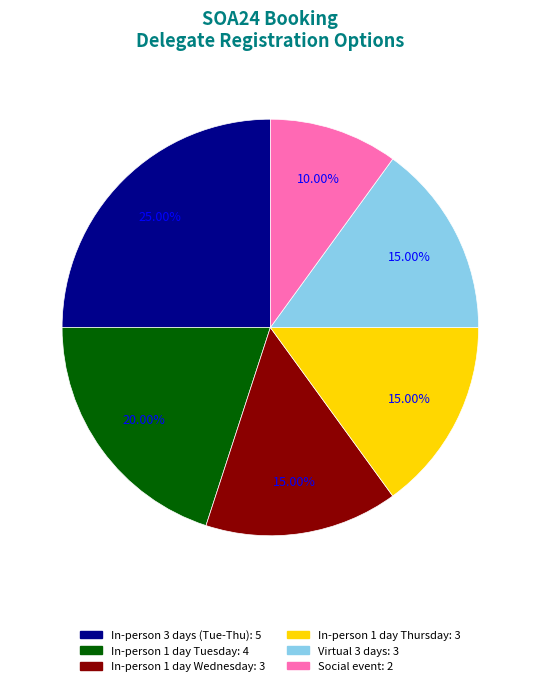

True or false: Social event accounts for 22% of the total.

False